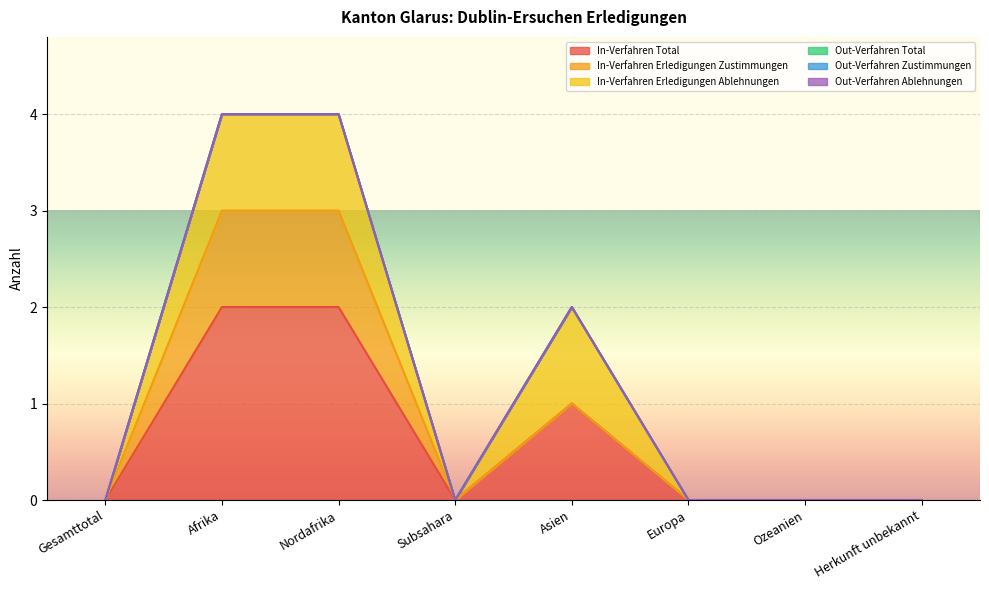

The In-Verfahren Total series shows 0 at Subsahara. True or false?

True